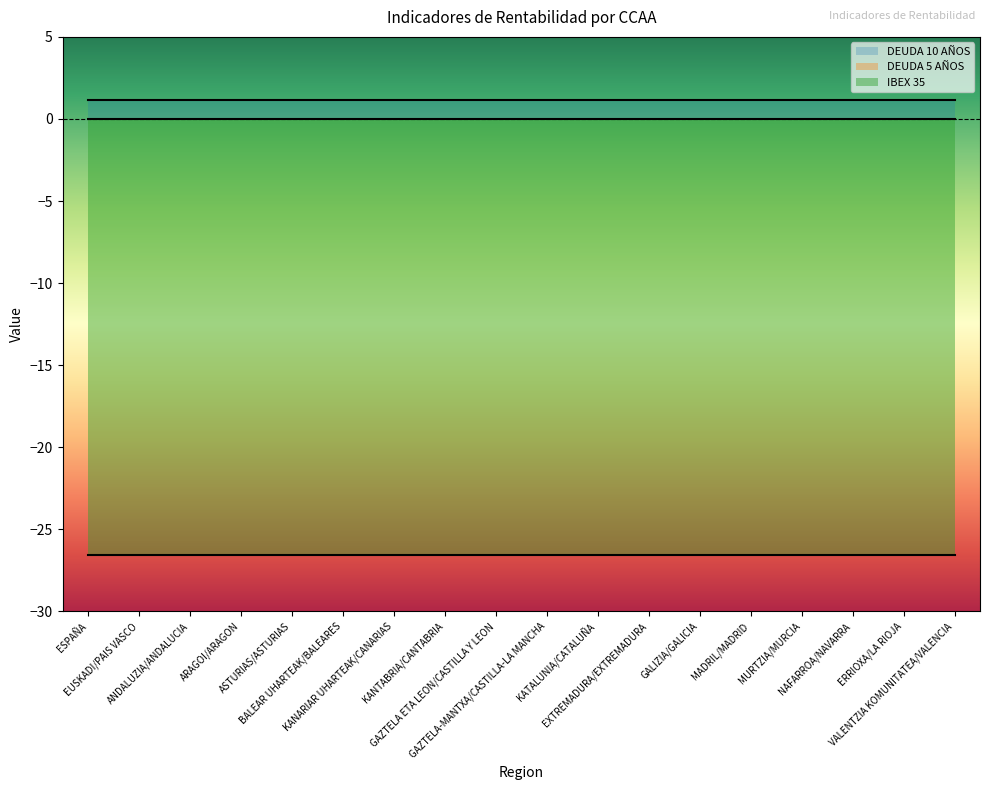

True or false: DEUDA 10 AÑOS has more than 2 interior local peaks.

False